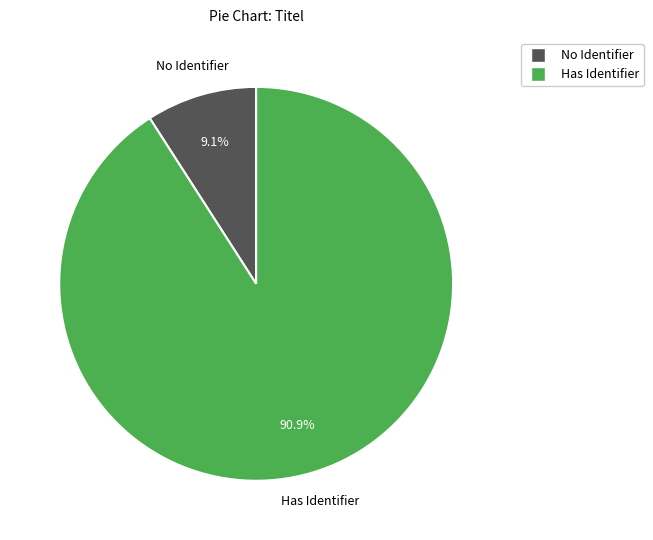

How much of the chart is everything except Has Identifier?

9.1%